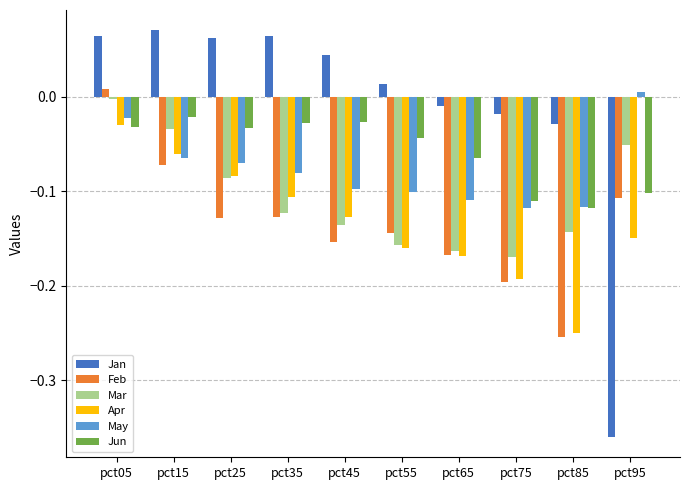

Is it true that Apr equals -0.3 at pct75?

False